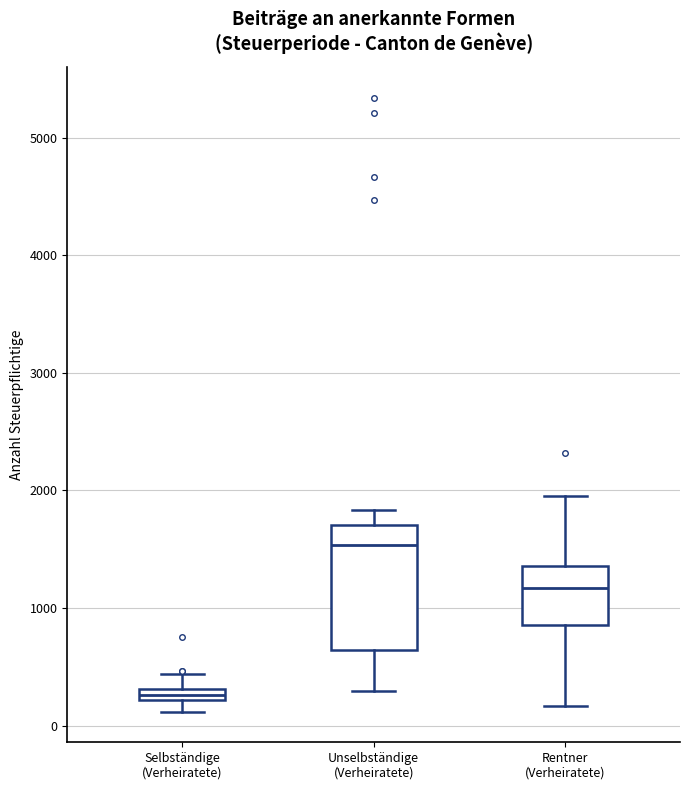

Which box's median line is the highest?

Unselbständige (Verheiratete)